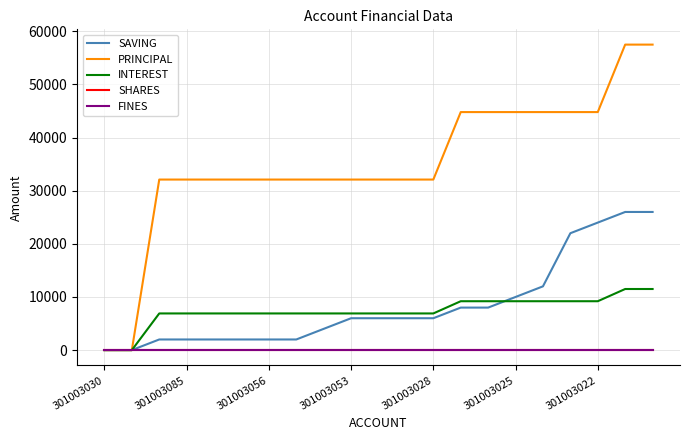

Is this an area chart (filled region under the line)?

No